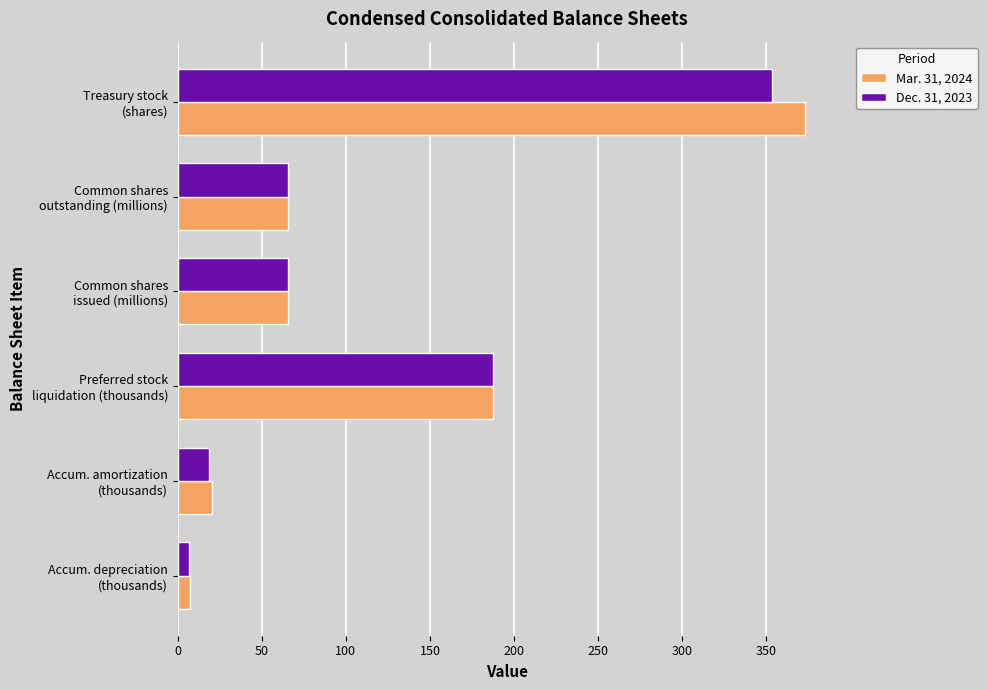

What is the sum of all Mar. 31, 2024 values?

720.1